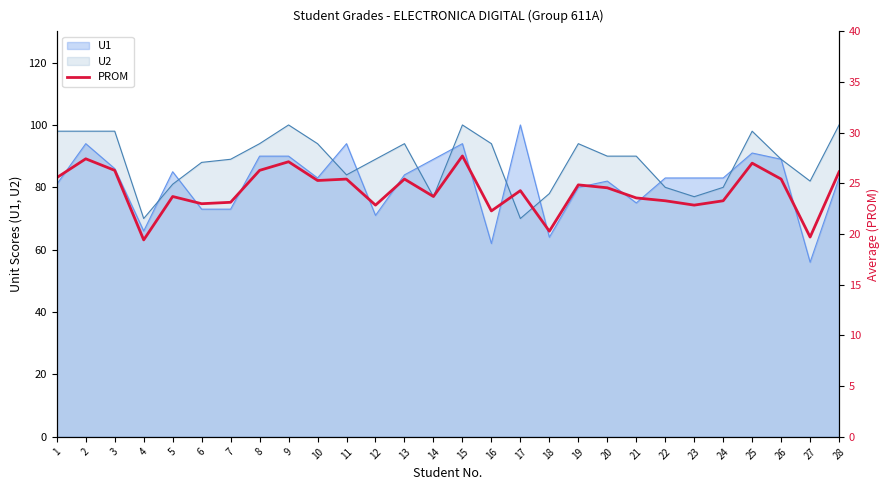

Is it true that U1 equals 83 at 28?

True